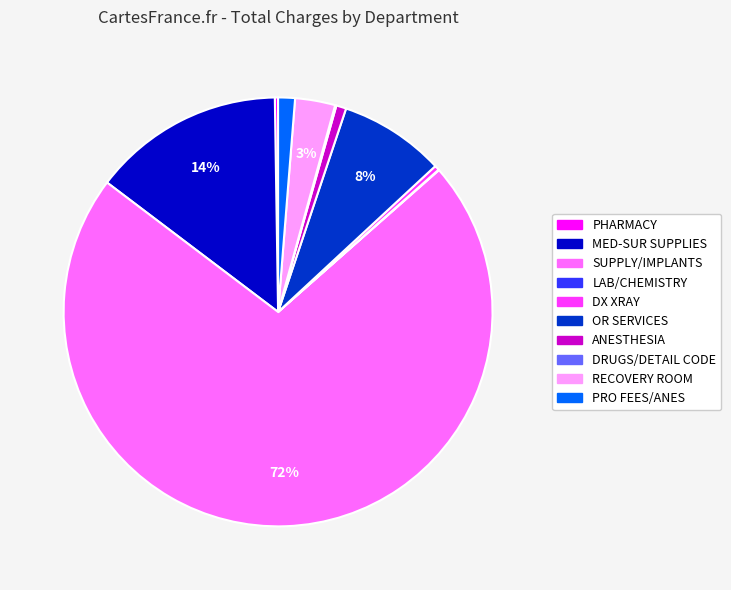

The OR SERVICES slice represents 1% of the pie. True or false?

False